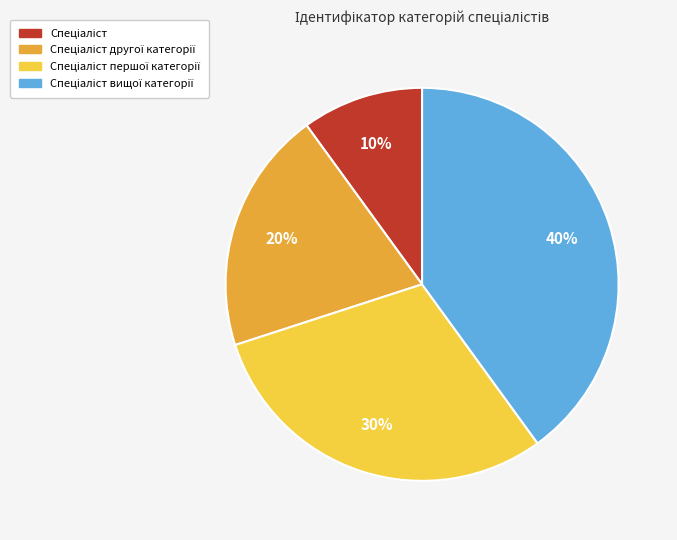

To the nearest percent, what is the difference between the largest and smallest slice percentages?

30%